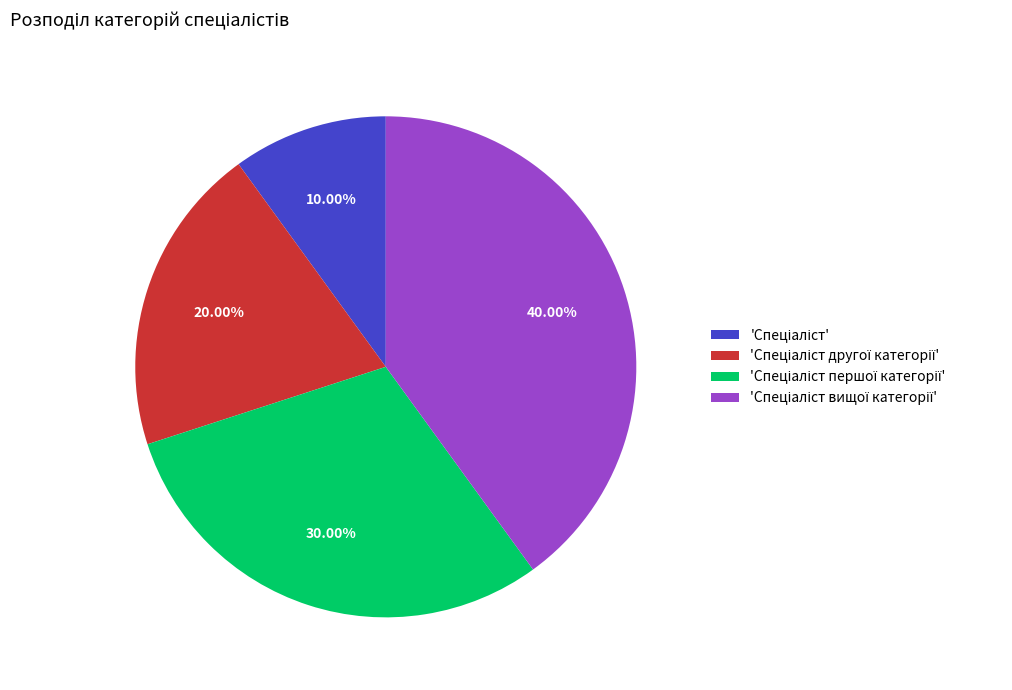

Does any single category account for the majority?

No